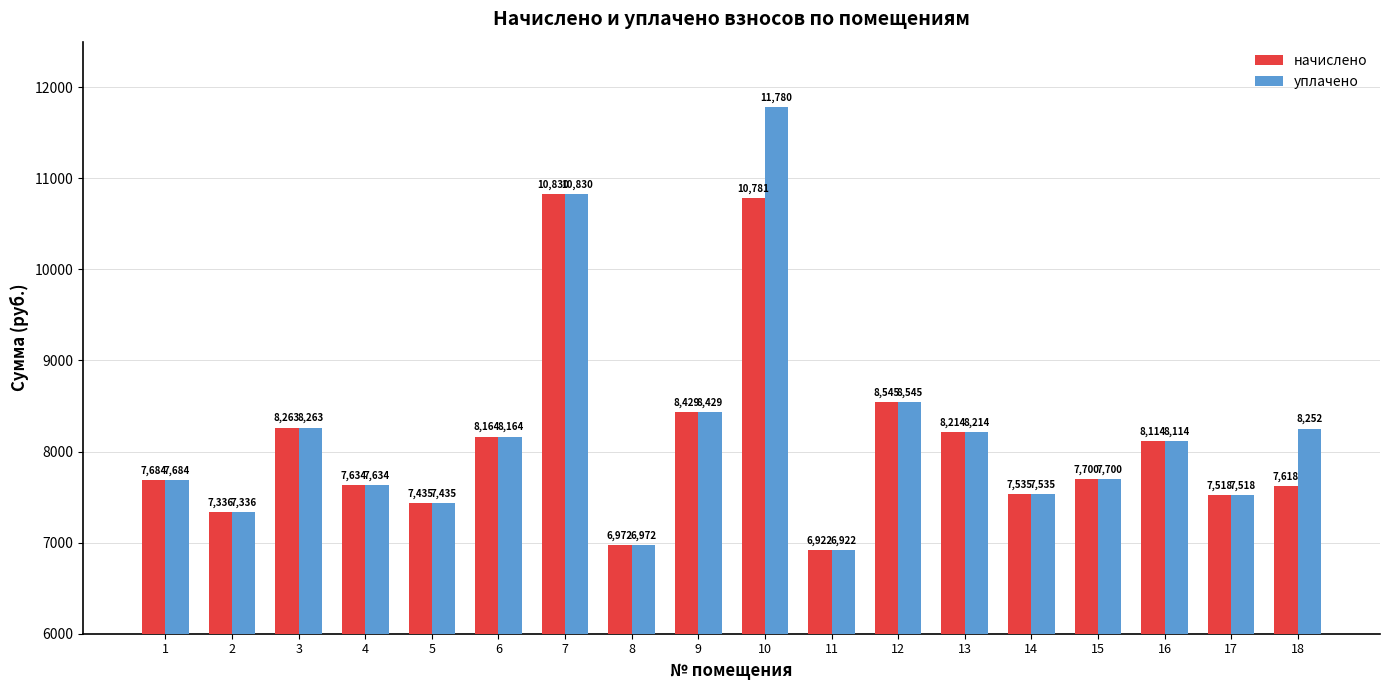

List the series in order of their overall mean, lowest first.

начислено, уплачено